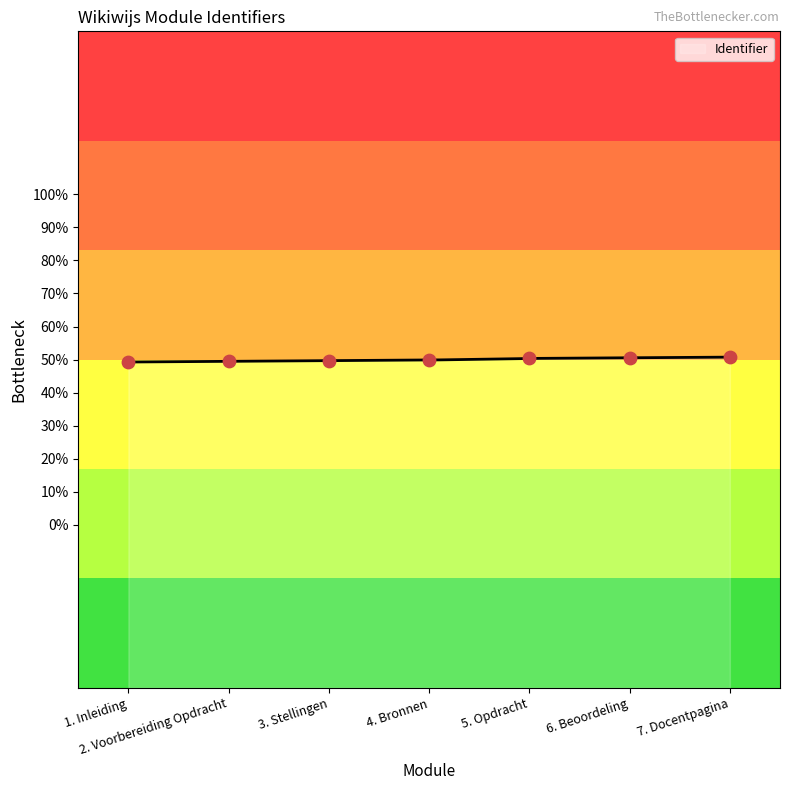

Which has a higher value, 1. Inleiding or 5. Opdracht?

5. Opdracht